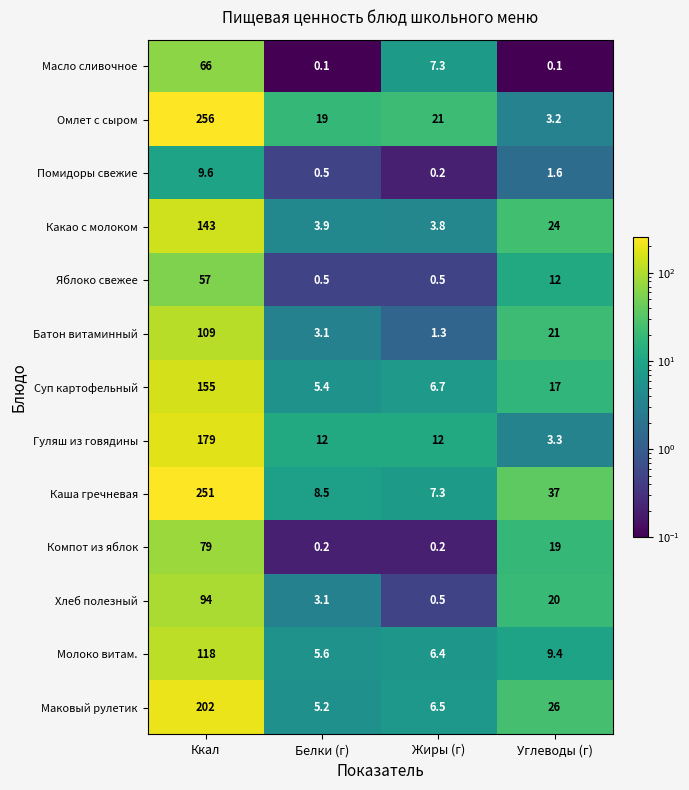

True or false: Гуляш из говядины has a value of 4.8 at Углеводы (г).

False